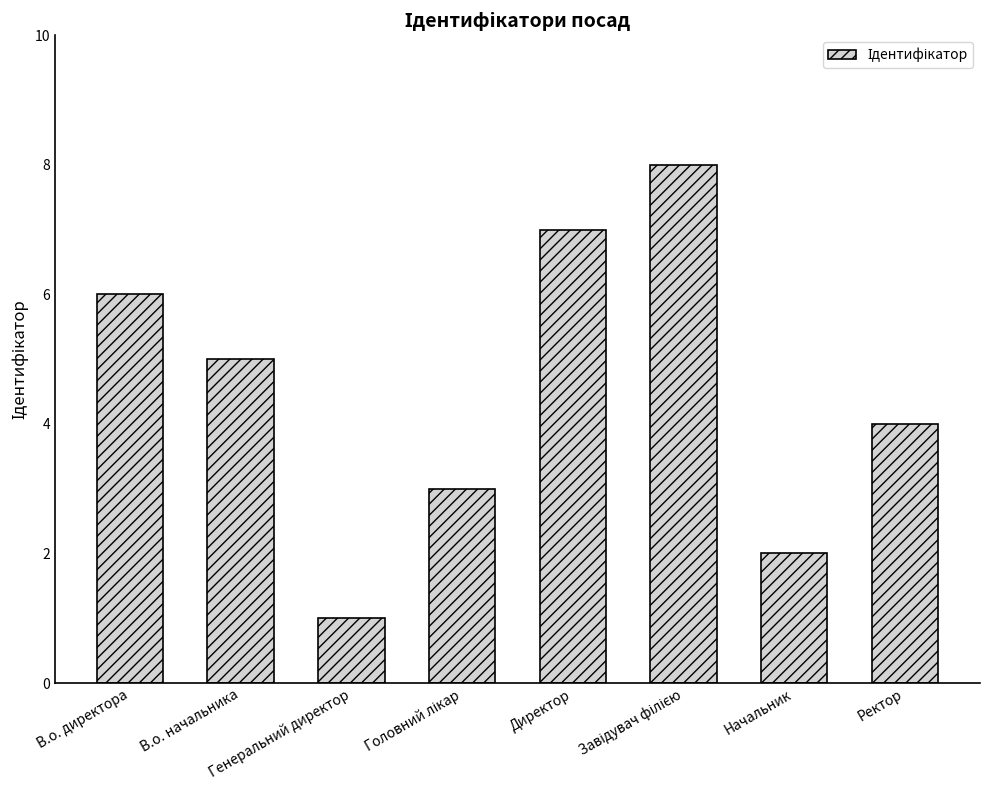

What is the change in value from В.о. директора to В.о. начальника?

-1